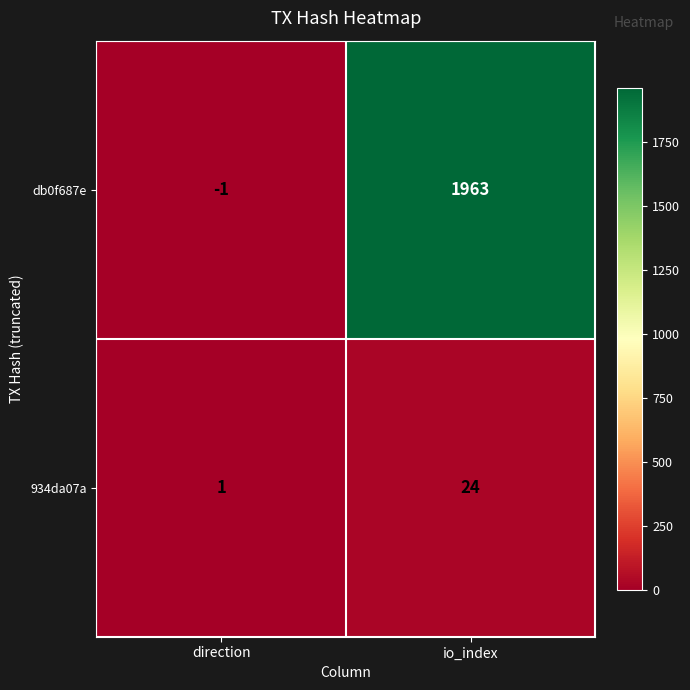

At which category is the sum across all series the highest?

io_index